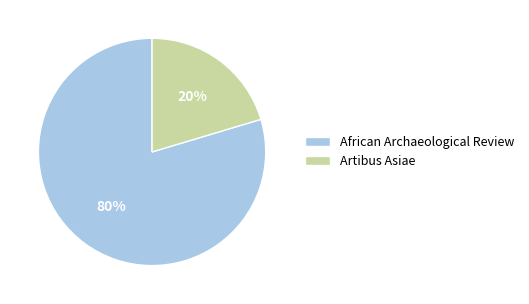

What is the smallest slice in the pie chart?

Artibus Asiae